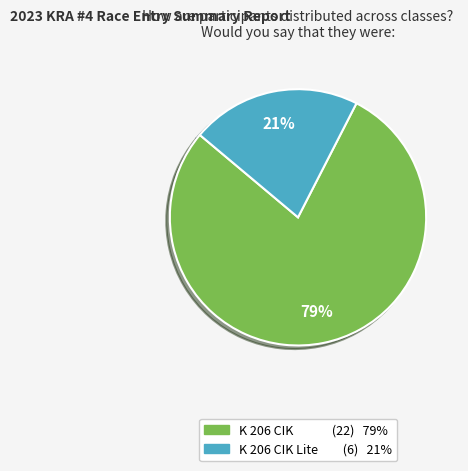

To the nearest percent, what is the average slice percentage?

50%